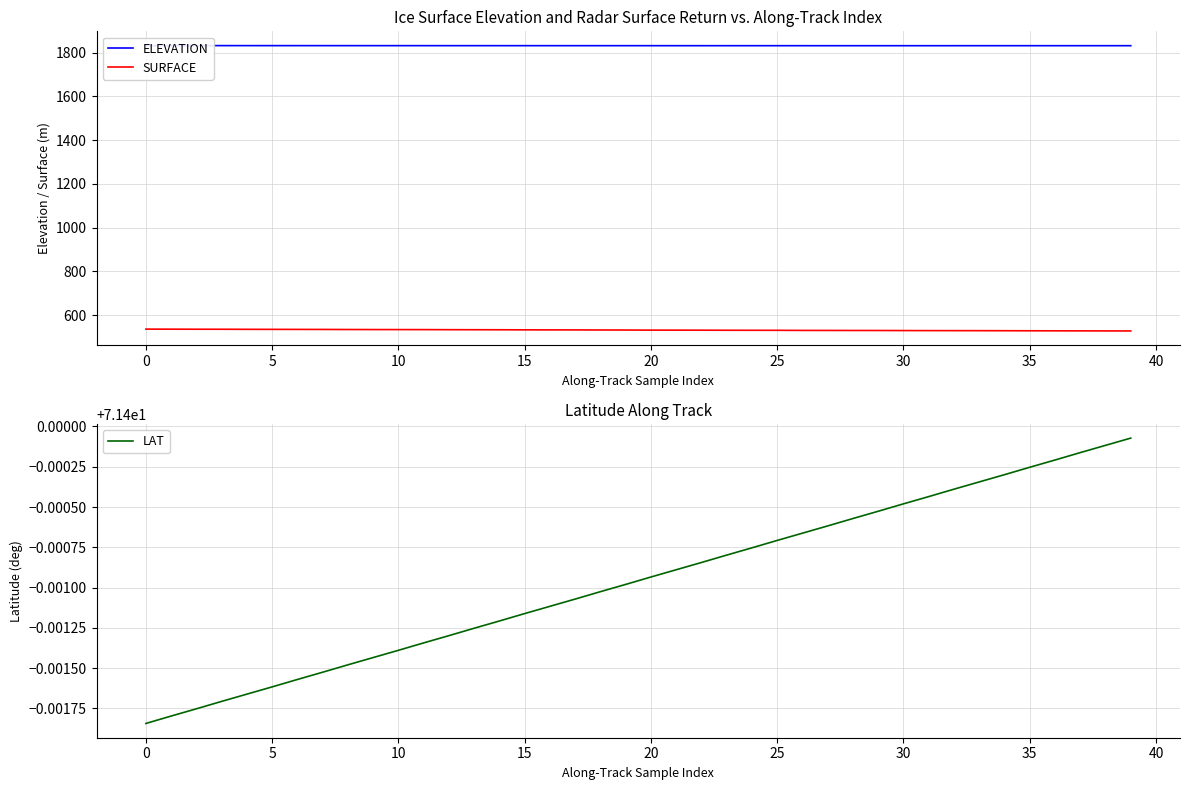

True or false: SURFACE and LAT cross at least once.

False